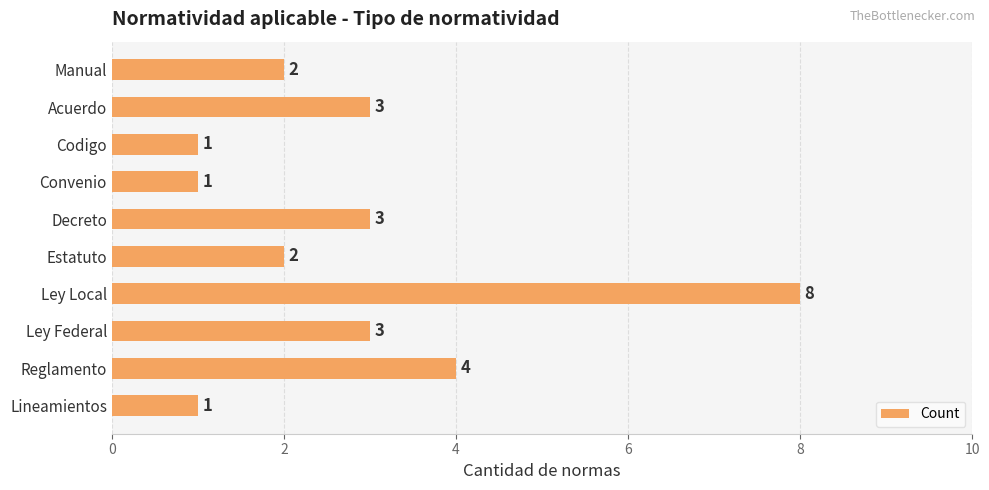

How many data points does each series have?

10